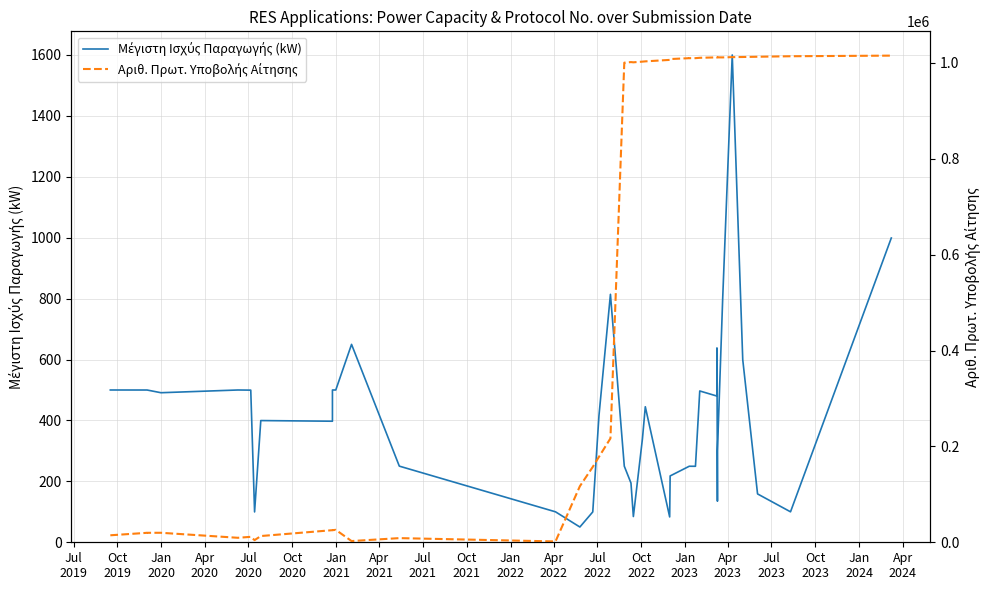

In Αριθ. Πρωτ. Υποβολής Αίτησης, how many points are higher than both neighbors (excluding endpoints)?

8